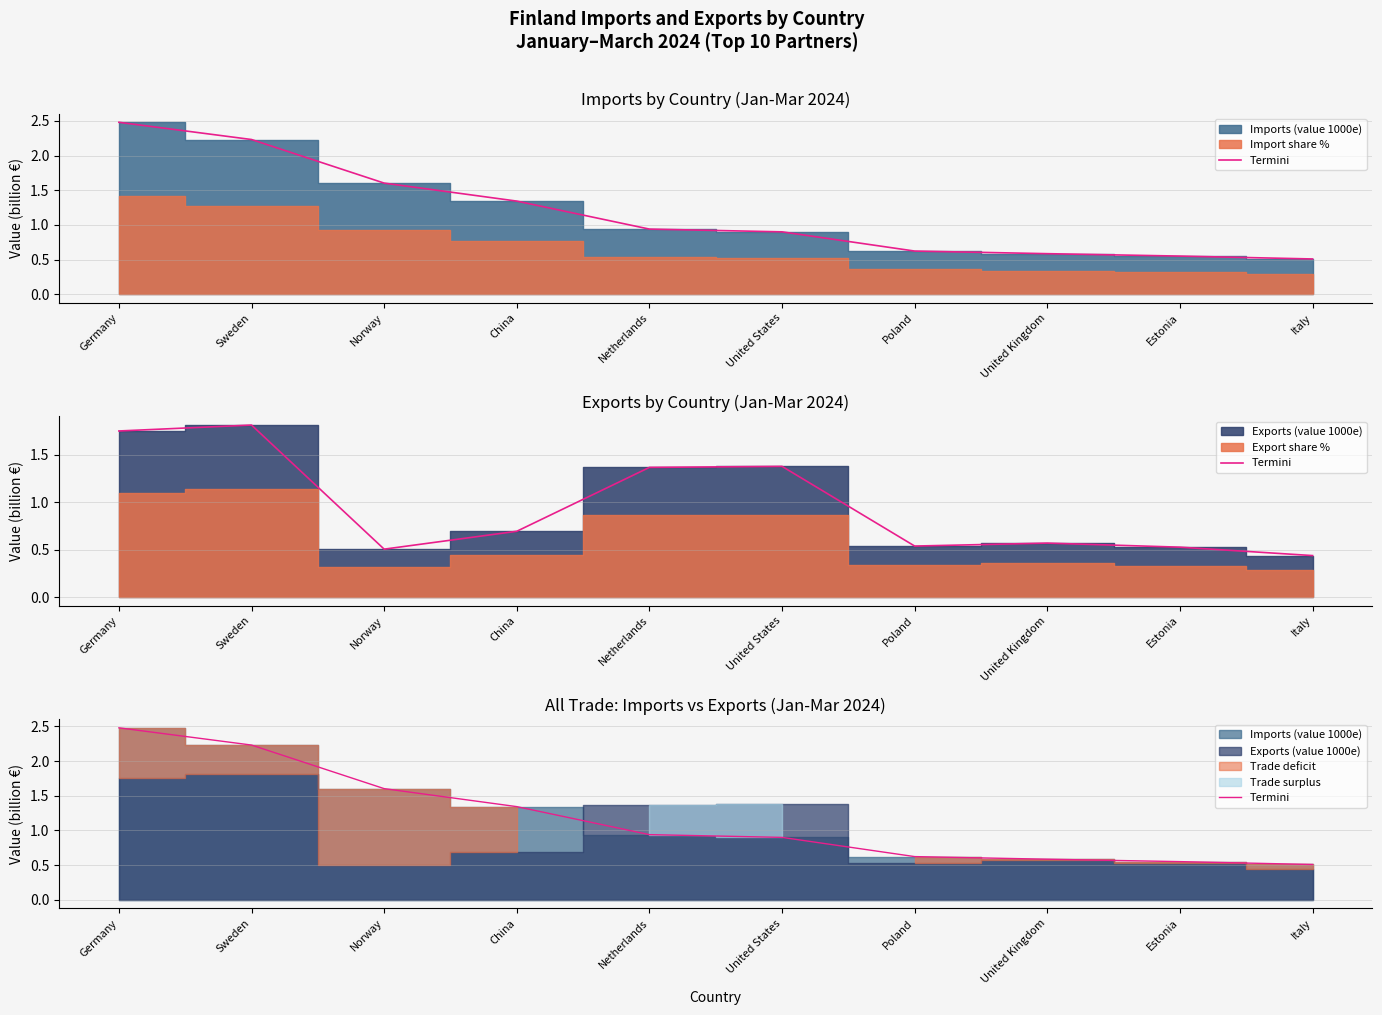

What is the approximate value at Poland?

0.6